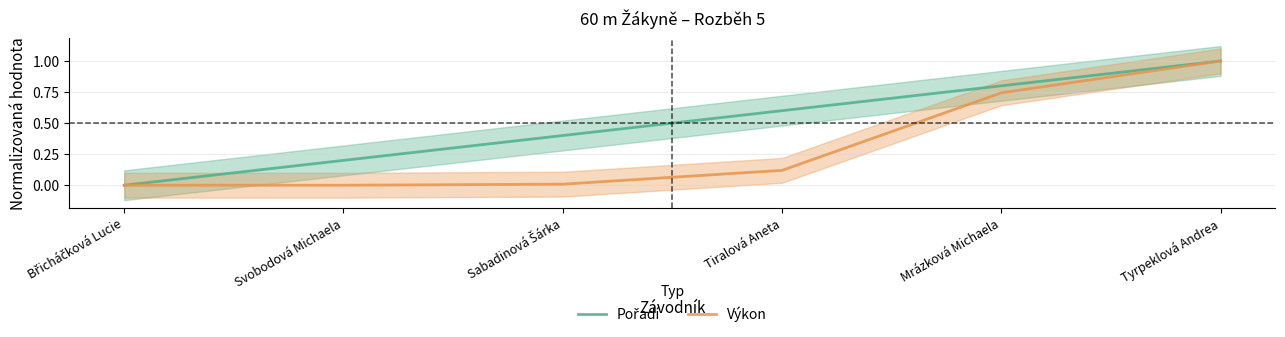

What is the label of the 2nd point from the right?

Mrázková Michaela